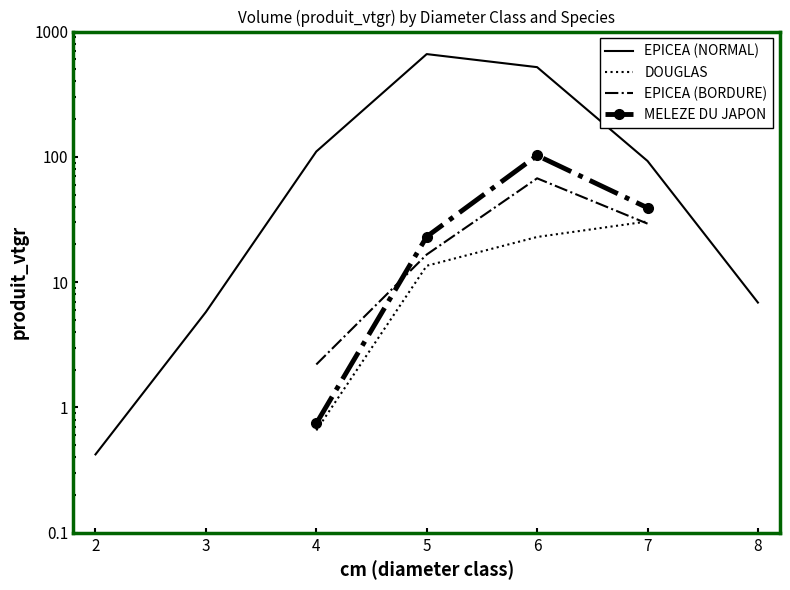

How many distinct data groups are displayed?

4